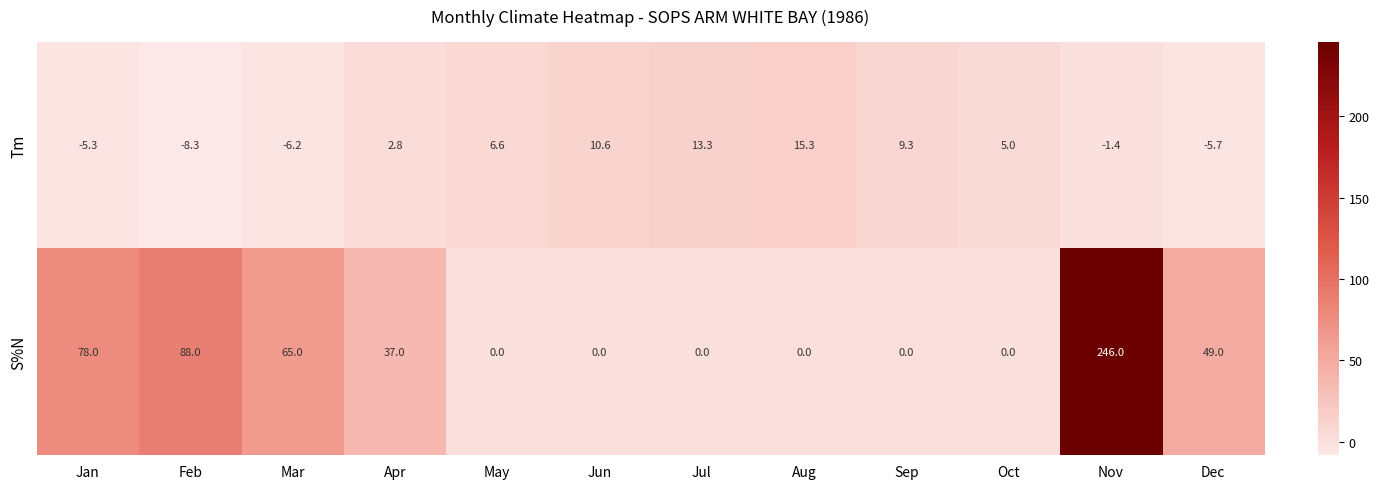

At which label does S%N first exceed 37?

Jan